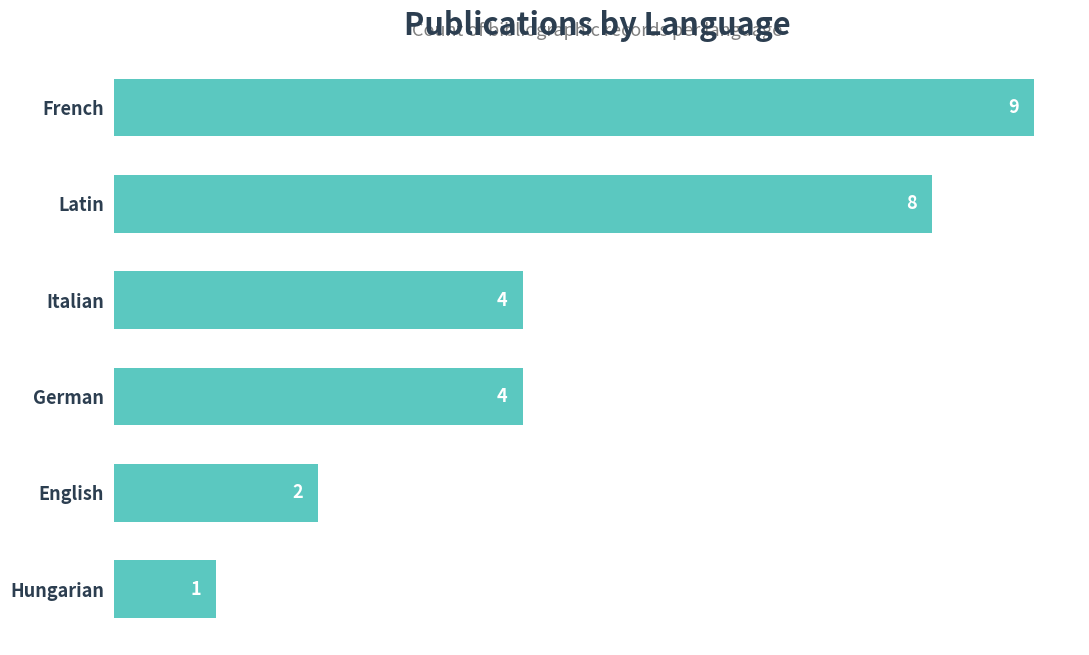

Count the values in the range 2 to 8.

4